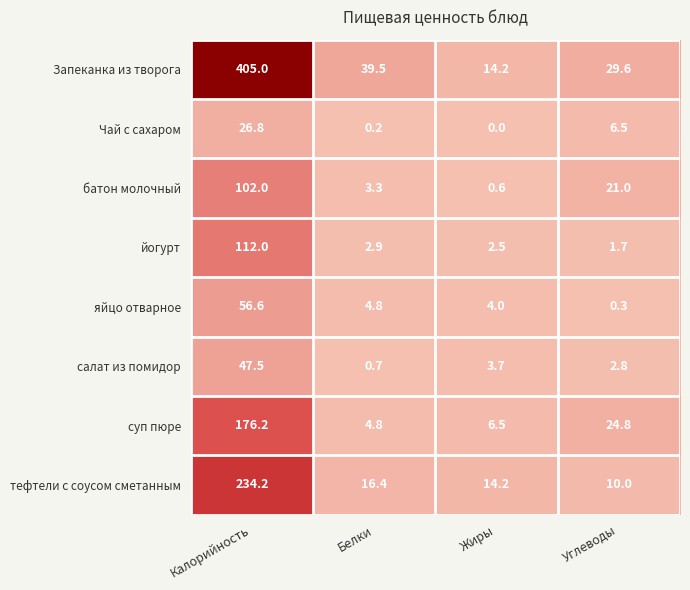

The value of яйцо отварное at Калорийность is 56.6. True or false?

True